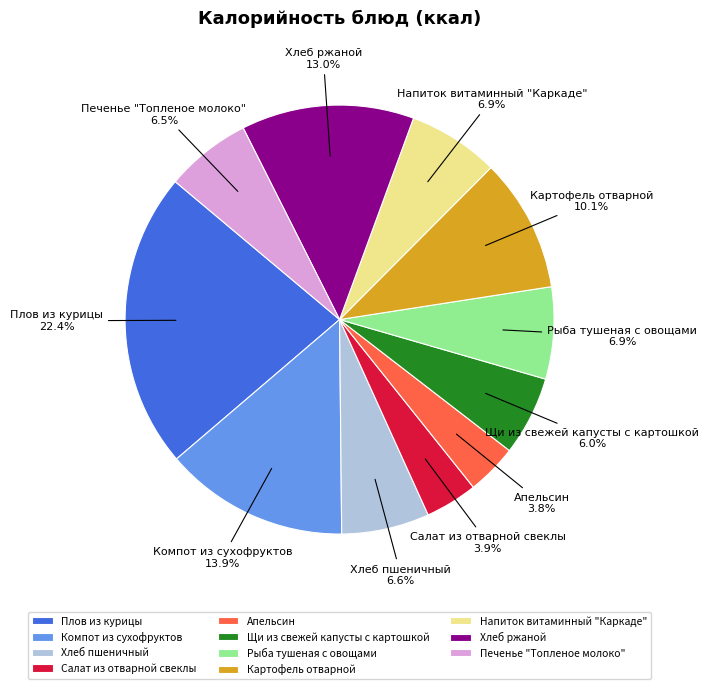

The Щи из свежей капусты с картошкой slice represents 6% of the pie. True or false?

True